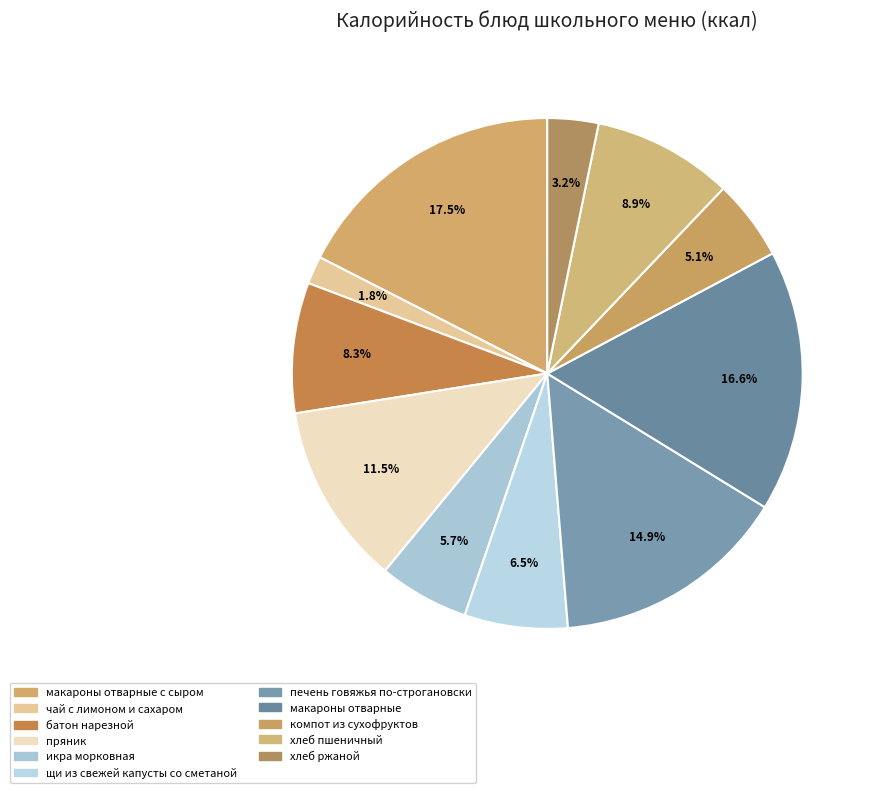

Which slice is the smallest?

чай с лимоном и сахаром